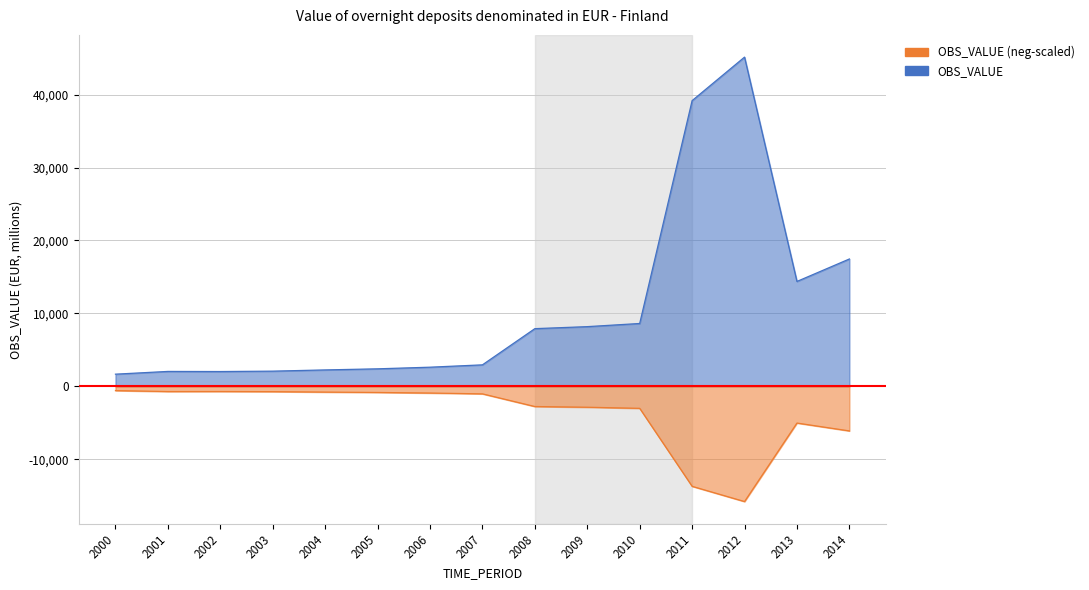

List the labels in order of value, largest first.

2012, 2011, 2014, 2013, 2010, 2009, 2008, 2007, 2006, 2005, 2004, 2003, 2001, 2002, 2000